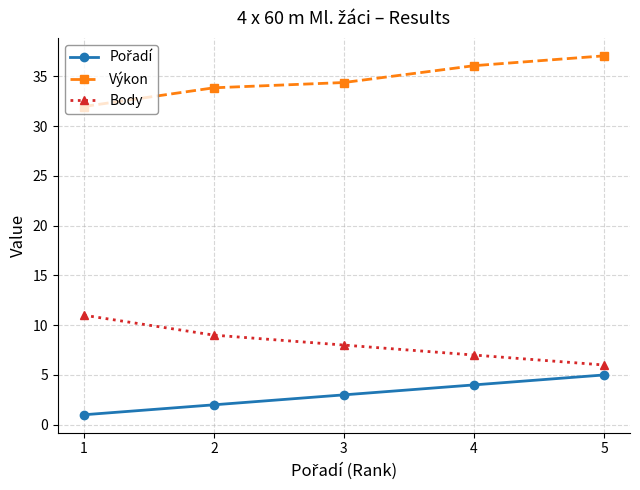

True or false: Výkon has more than 2 points higher than both neighbors.

False